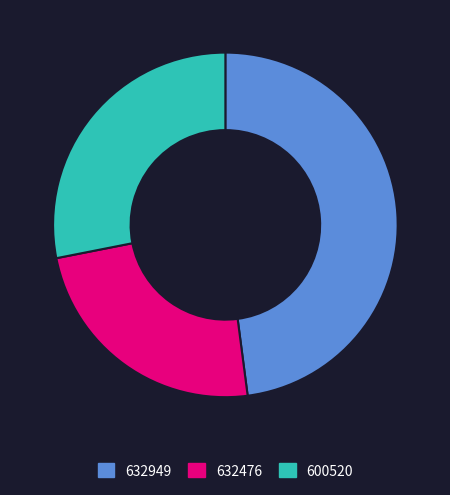

How many slices are in this pie chart?

3